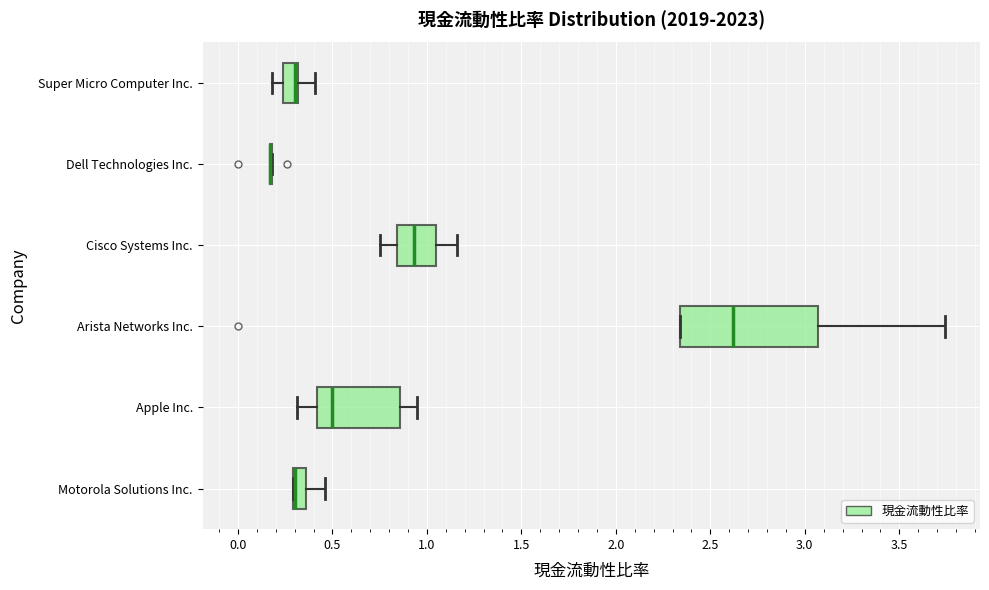

Comparing the boxes themselves (not the whiskers), which one is the widest?

Arista Networks Inc.